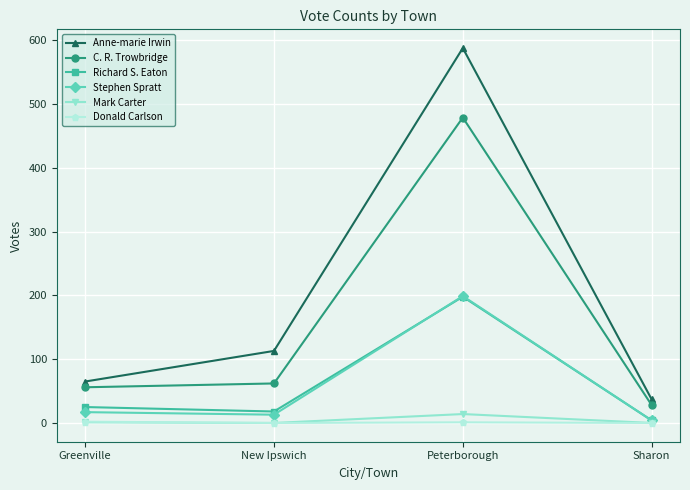

What is the difference between the maximum and minimum values in the Stephen Spratt series?

195